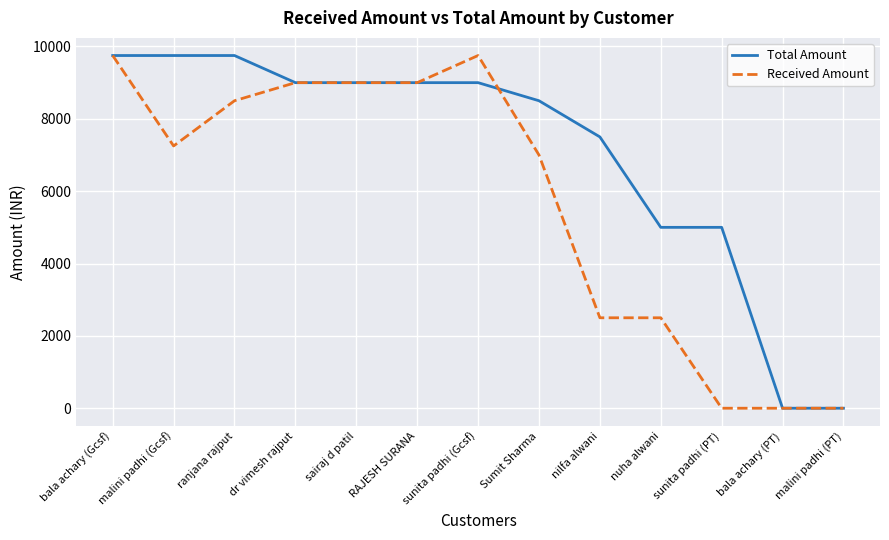

What position from the left is malini padhi (PT)?

13